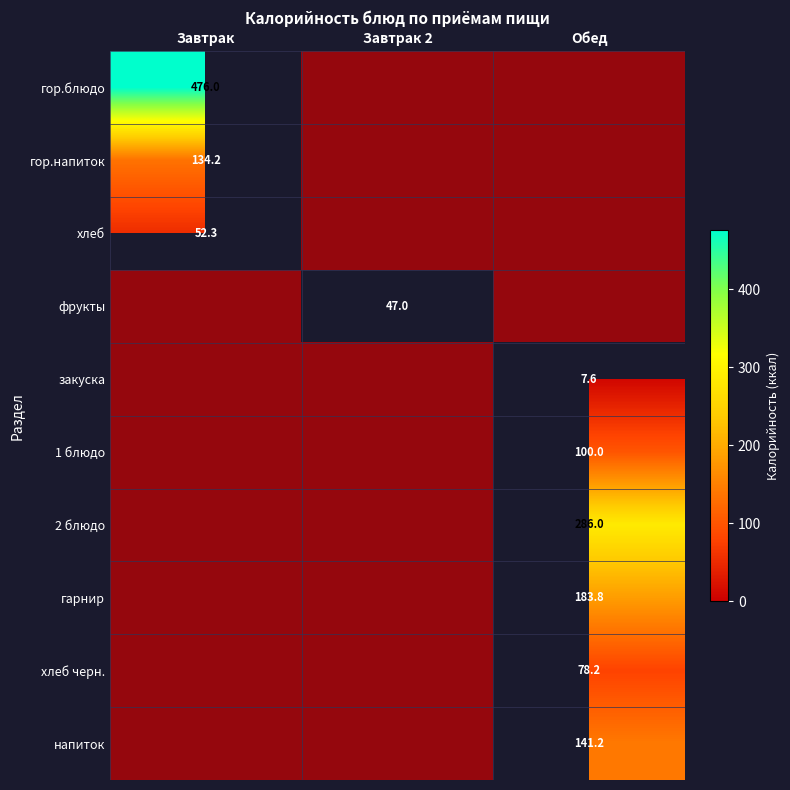

Which has a higher value, Обед or Завтрак?

Завтрак